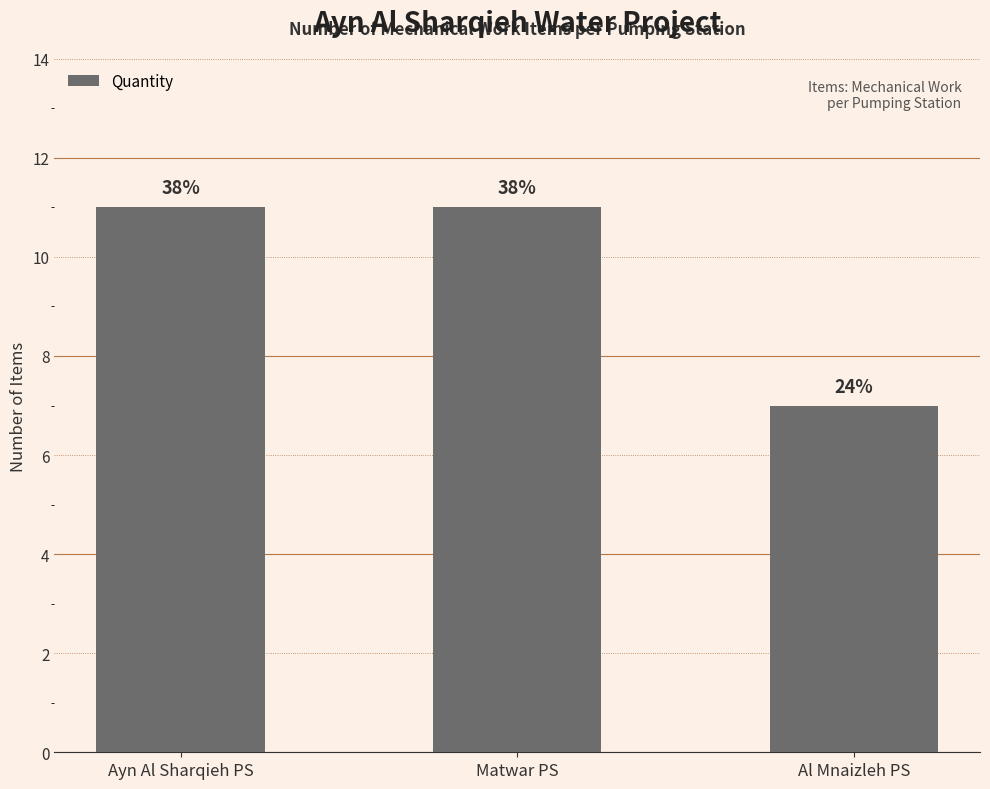

What is the minimum value shown in the chart?

7